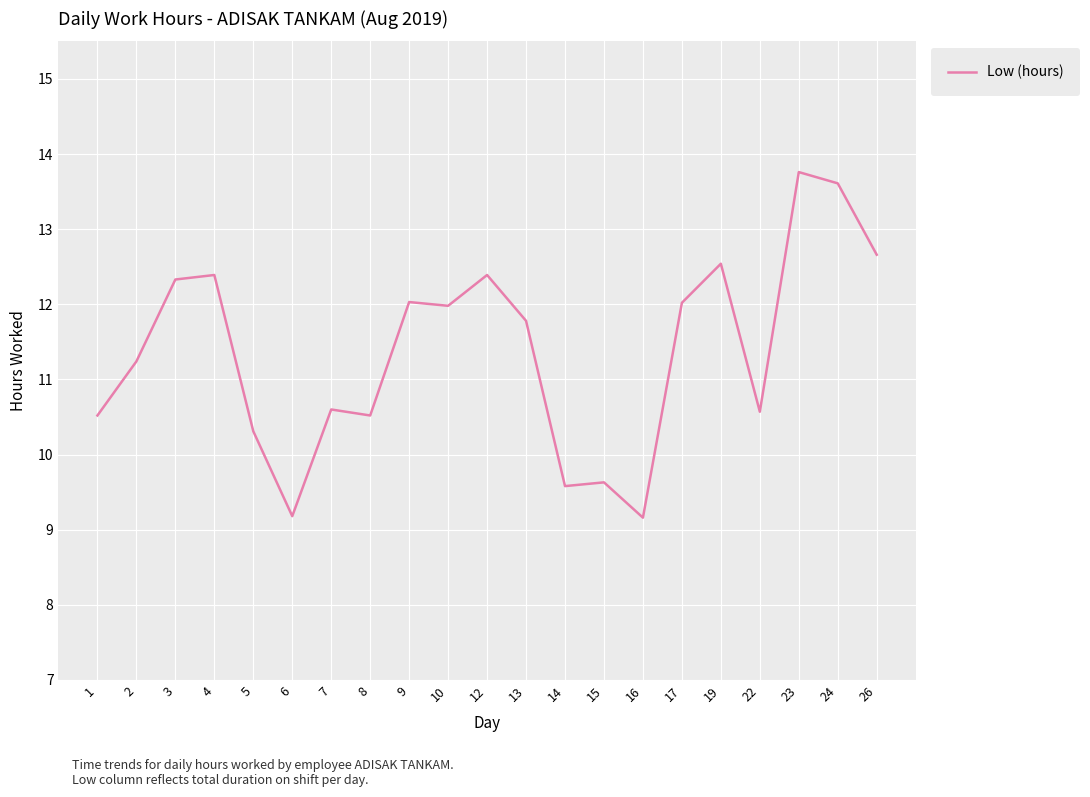

What is the difference between the values at 1 and 10?

1.5